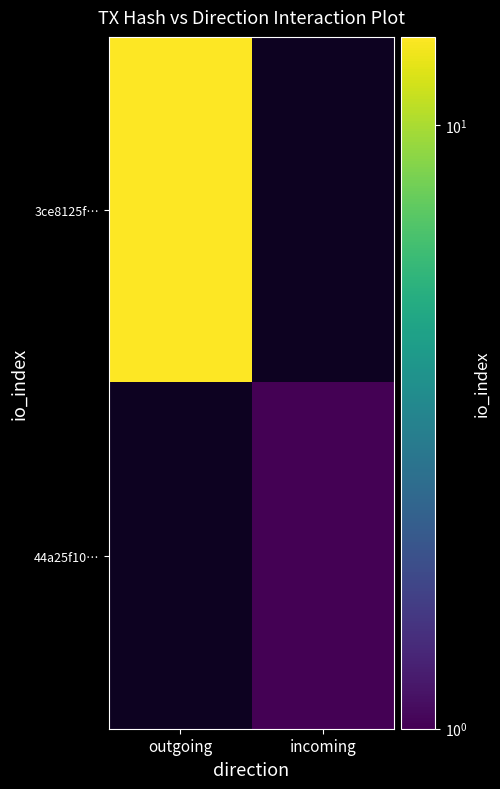

Reading left to right, what are all the values shown in this chart?

3ce8125f…: outgoing=14	incoming=0
44a25f10…: outgoing=0	incoming=1